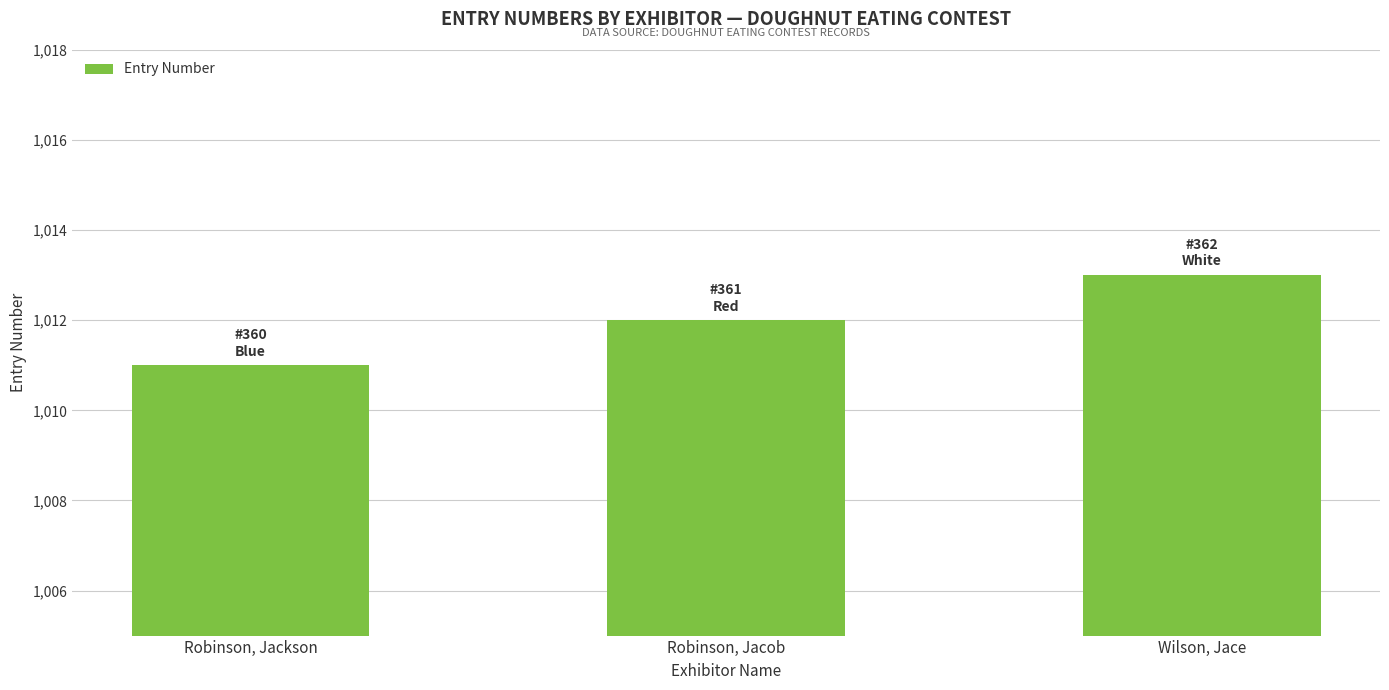

True or false: the data shows 1013 at Wilson, Jace.

True